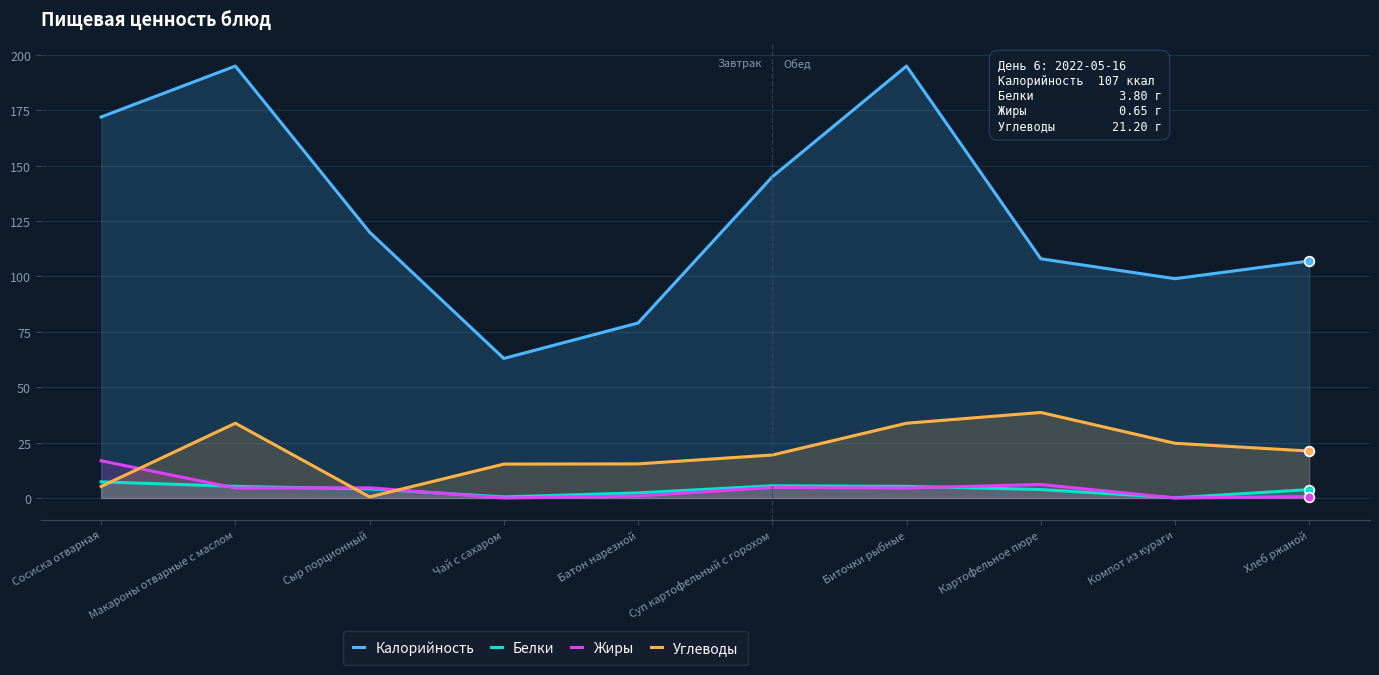

Reading left to right, extract all data points from this chart.

Калорийность: 172.0	195.0	120.0	63.0	79.0	145.0	195.0	108.0	99.0	107.0
Белки: 7.3	5.2	4.1	0.5	2.3	5.5	5.2	3.8	0.1	3.8
Жиры: 16.8	4.5	4.6	0.0	0.9	4.8	4.5	6.1	0.0	0.7
Углеводы: 5.2	33.8	0.5	15.3	15.4	19.4	33.8	38.6	24.7	21.2